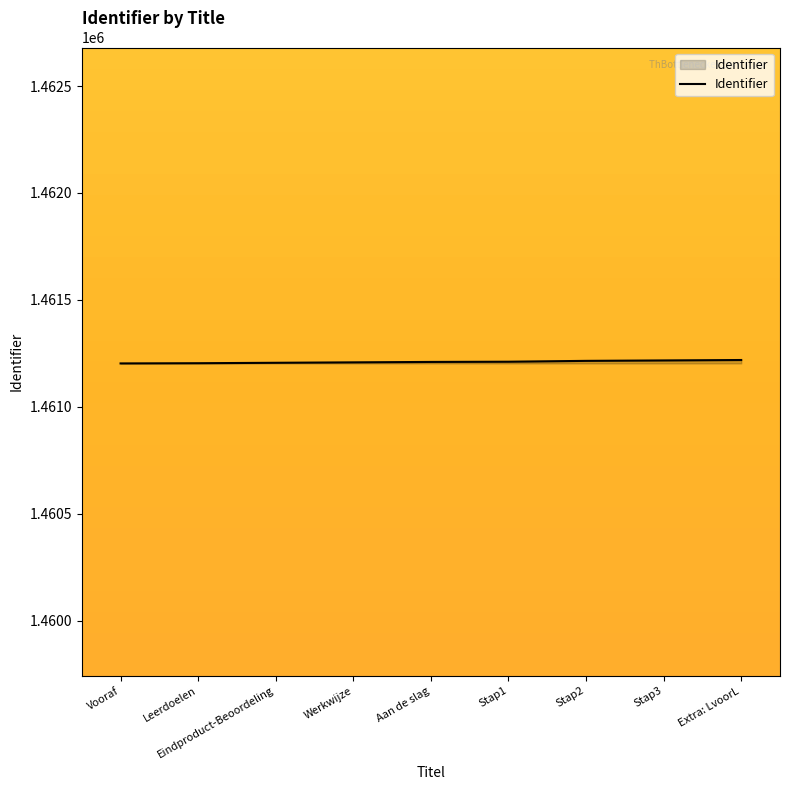

The chart shows a value of 474015 at Stap2. True or false?

False